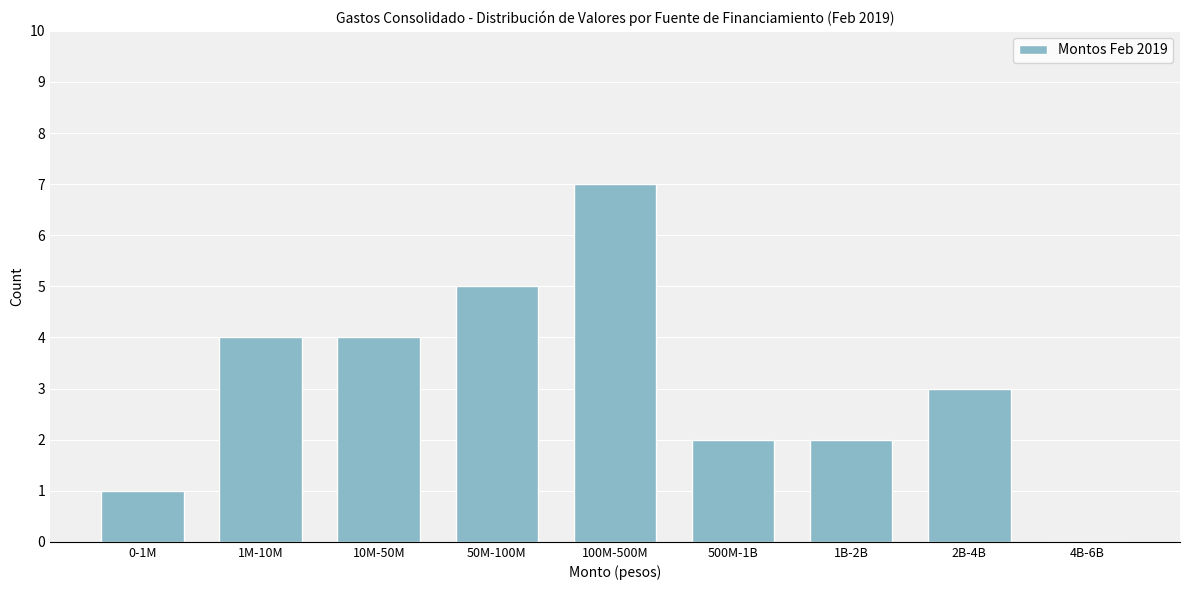

Reading left to right, transcribe all the data shown in this chart.

0-1M=1	1M-10M=4	10M-50M=4	50M-100M=5	100M-500M=7	500M-1B=2	1B-2B=2	2B-4B=3	4B-6B=0